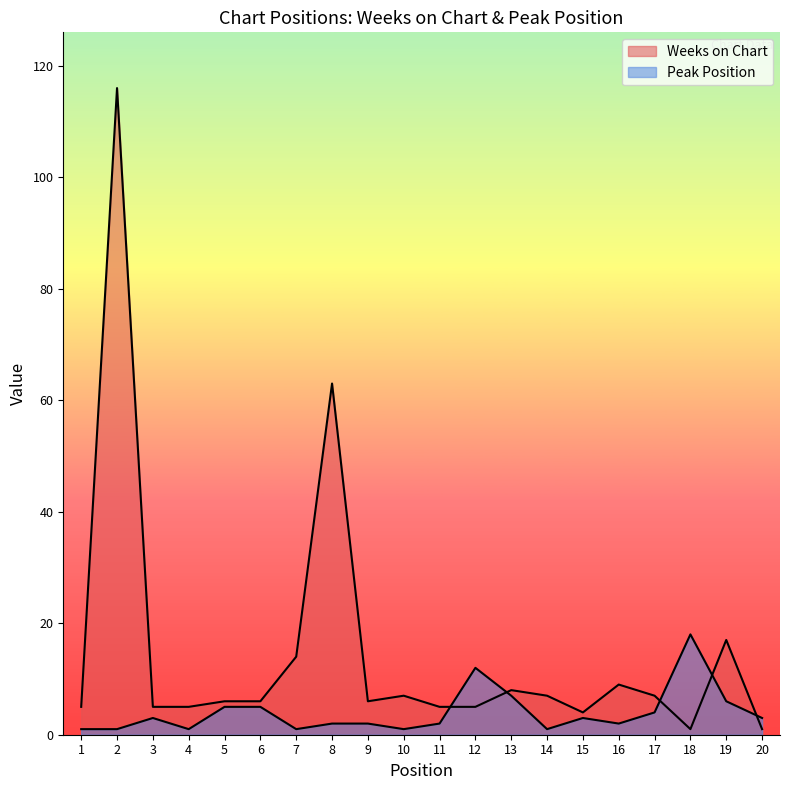

Which series ends up on top after the final intersection of Peak Position and Weeks on Chart?

Peak Position